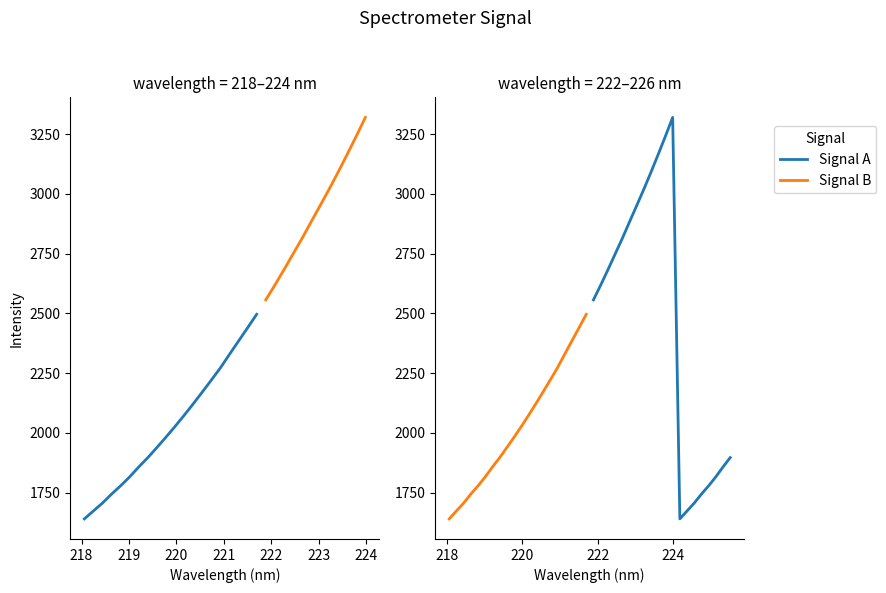

What is the approximate value of Intensity (right panel) at 223?

2950.6